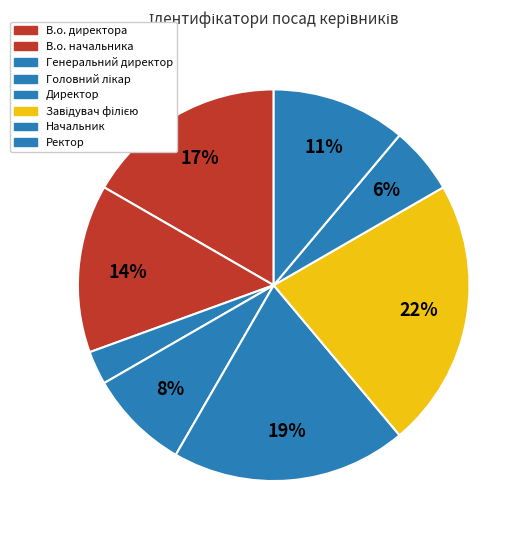

How many segments does this pie chart have?

8